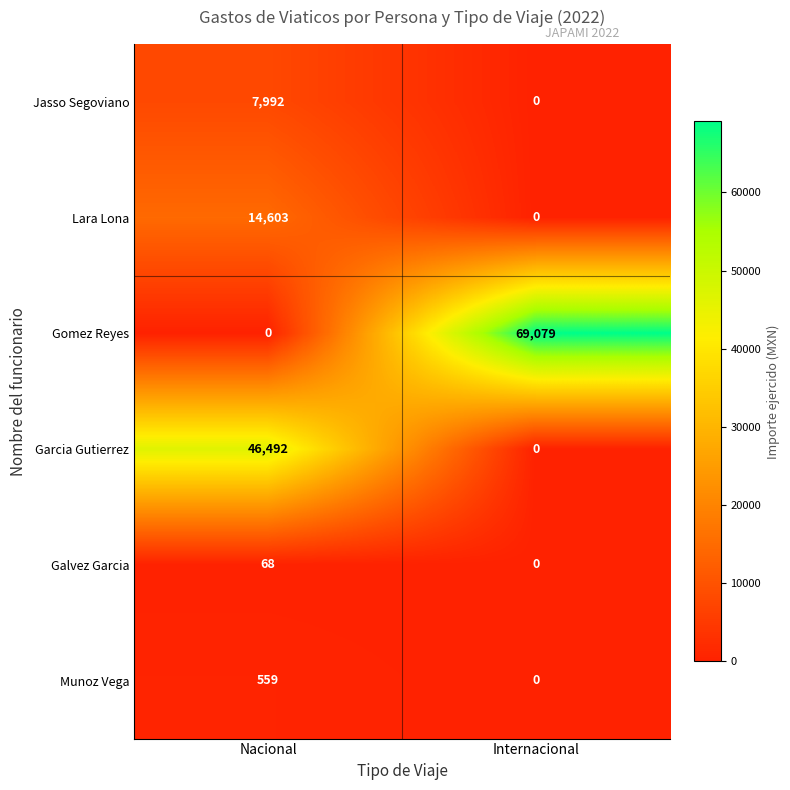

At how many categories does at least one series exceed 51333?

1